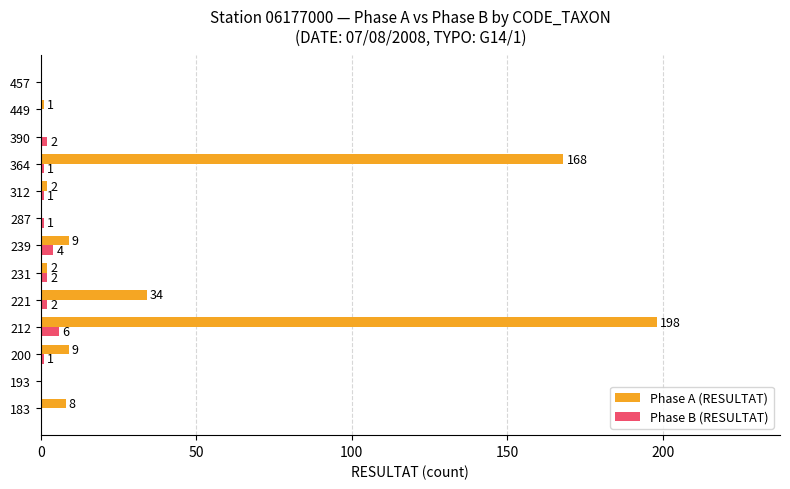

What is the greatest value displayed?

198